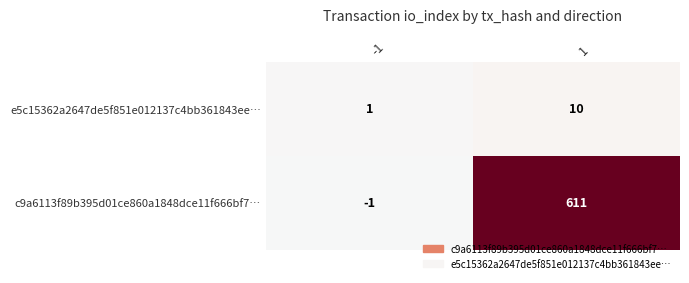

At how many categories does at least one series exceed 562?

1